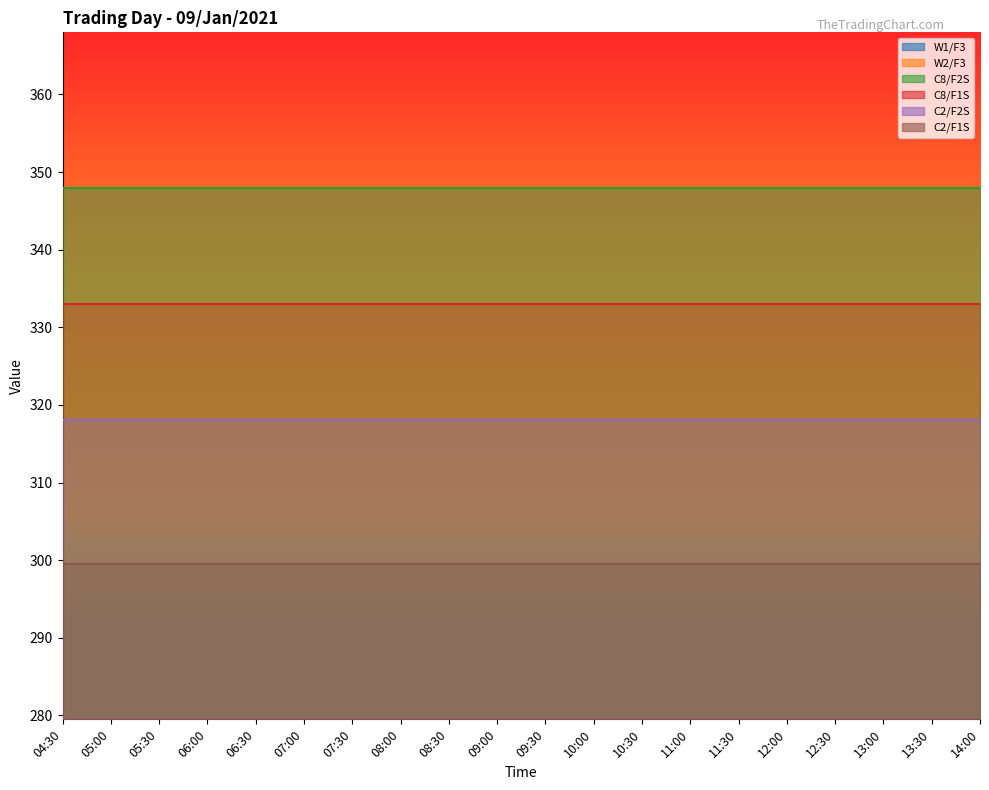

What are all the series names shown in the legend?

W1/F3, W2/F3, C8/F2S, C8/F1S, C2/F2S, C2/F1S